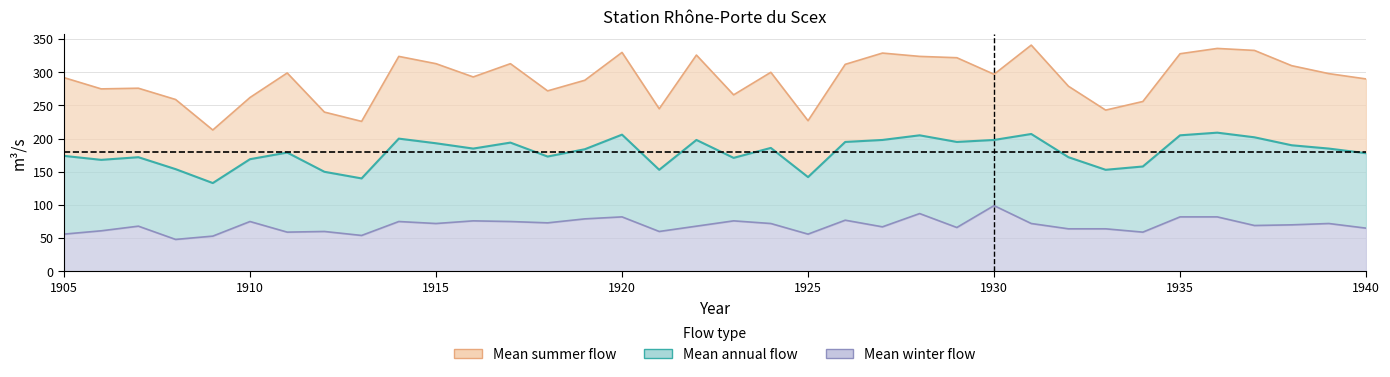

What is the difference between the maximum and minimum values in the Mean annual flow series?

76